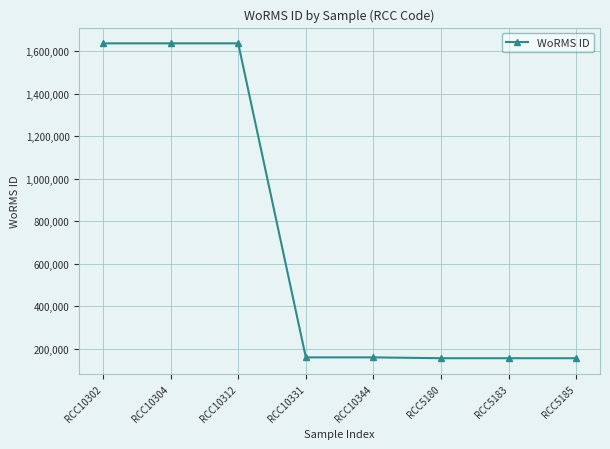

Count the number of categories in the chart.

8